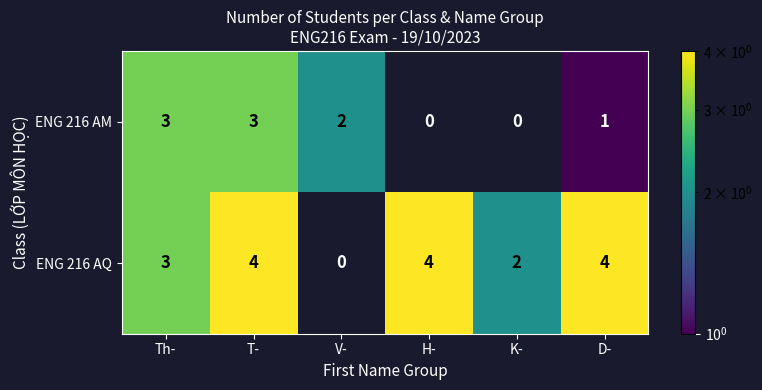

At which label does ENG 216 AM first exceed 2?

Th-